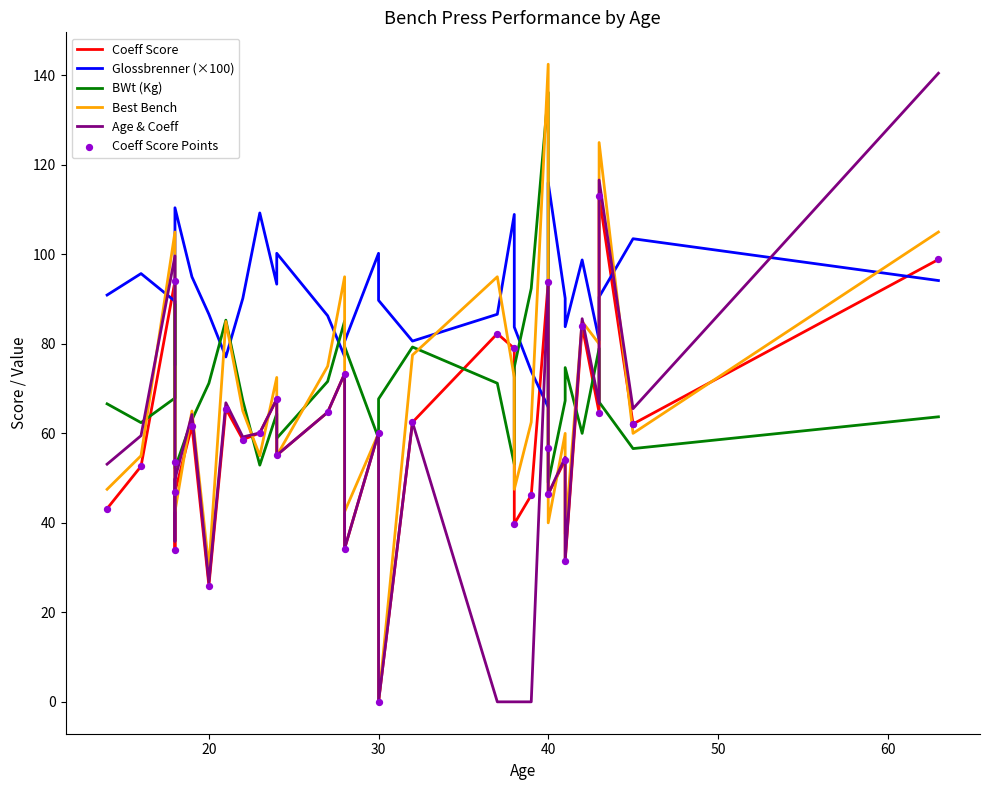

Which series contains the lowest Y value?

Coeff Score